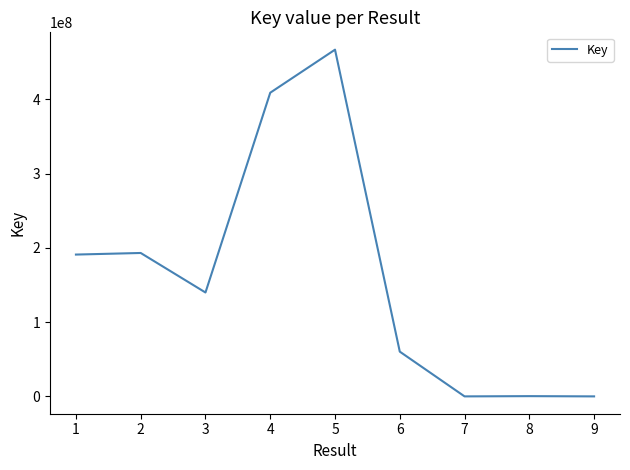

How many lines are shown in the chart?

1